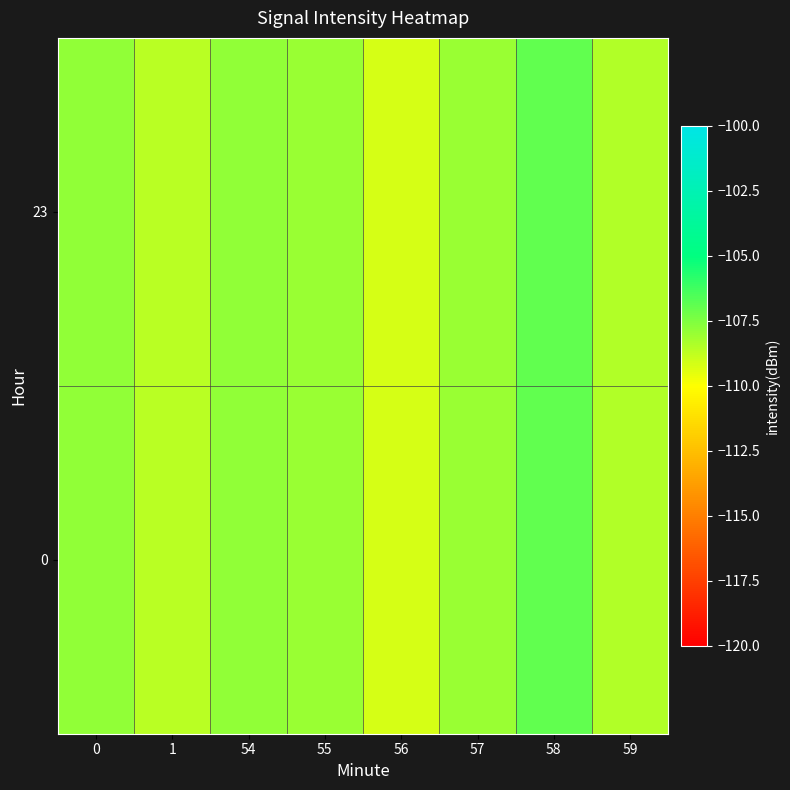

At how many categories does at least one series exceed -107?

1